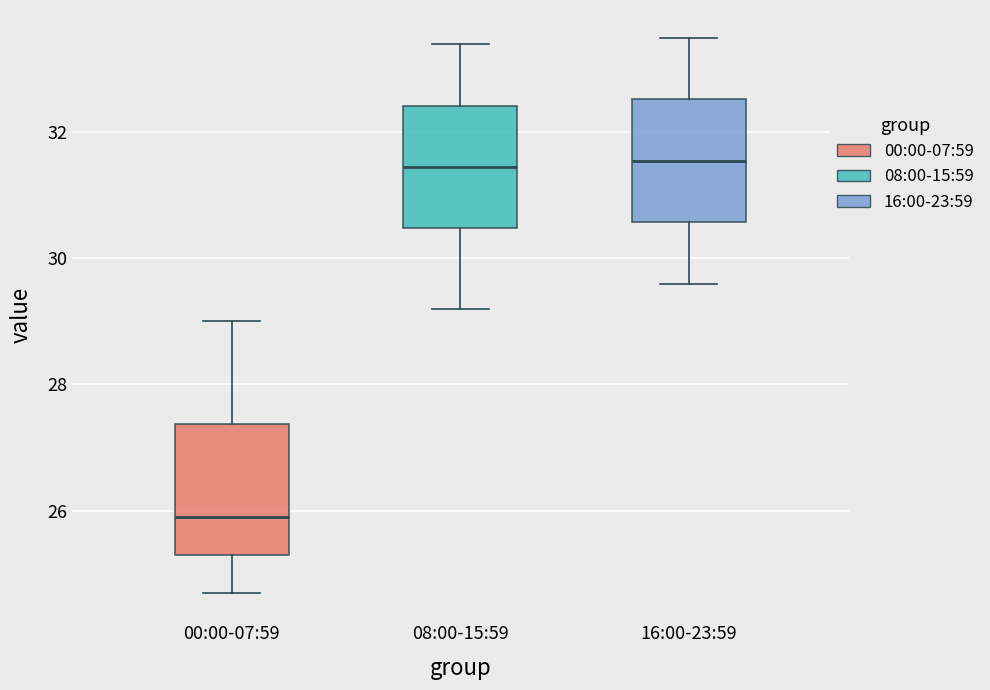

Reading left to right, read every box against the y-axis: the position of its median line, the range the box covers, and the ends of its whiskers. The values are not printed on the chart, so give them approximately, as read against the axis.

00:00-07:59: median 26.0, box 25.4 to 27.4, whiskers 24.8 to 29.0
08:00-15:59: median 31.4, box 30.4 to 32.4, whiskers 29.2 to 33.4
16:00-23:59: median 31.6, box 30.6 to 32.6, whiskers 29.6 to 33.6